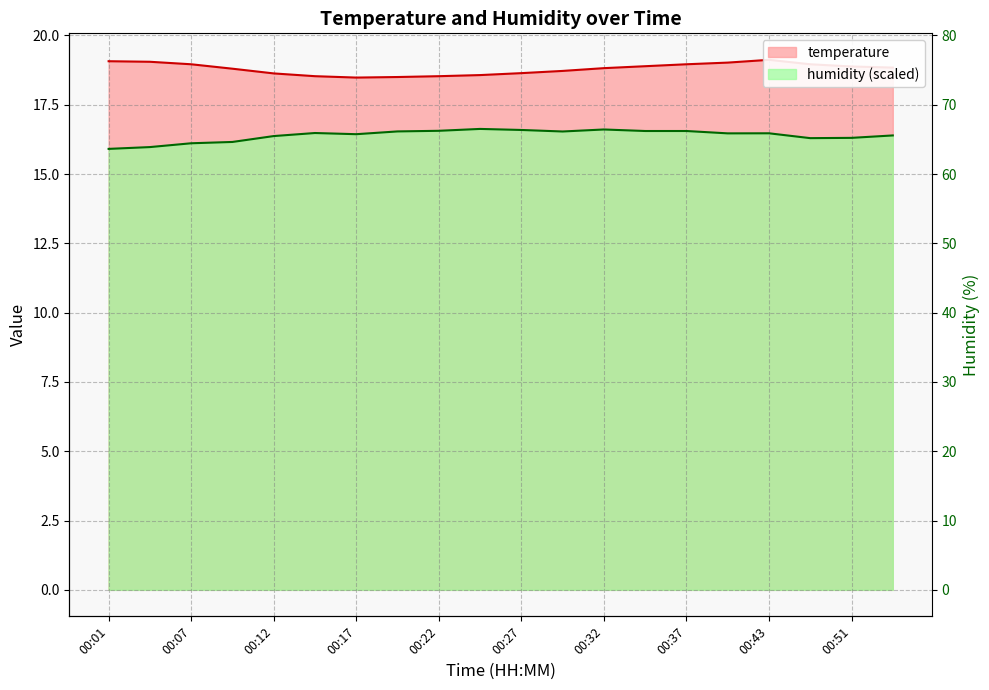

At which label does humidity first exceed 16?

00:07